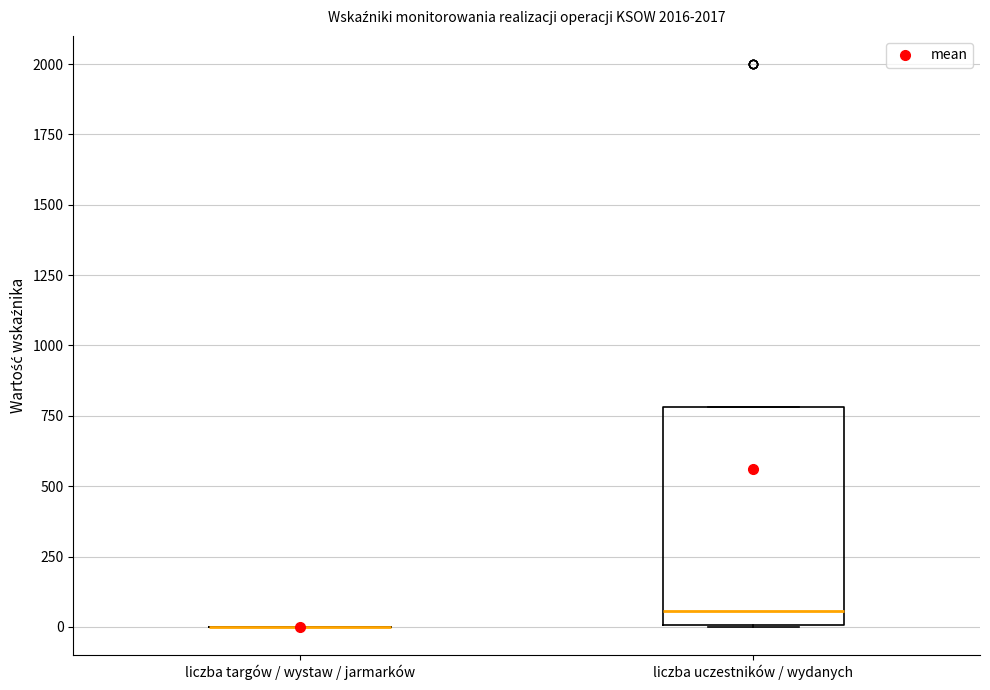

Where is the lower edge of the box for liczba uczestników / wydanych on the y-axis? The values are not printed on the chart, so give them approximately, as read against the axis.

0